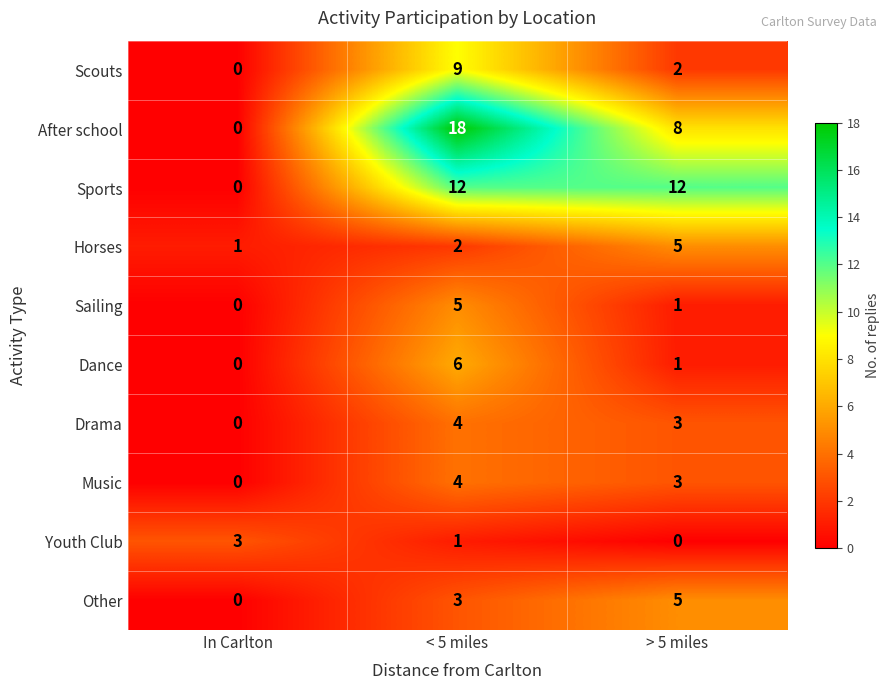

What is the total value across all series at In Carlton?

4